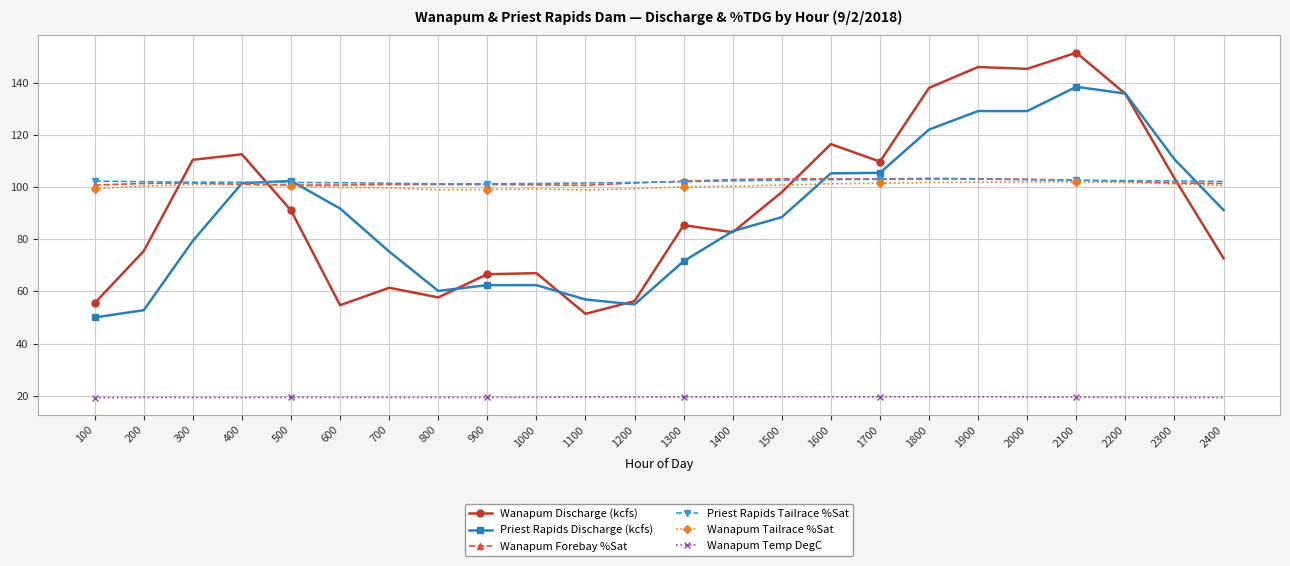

What is the value of the Wanapum Temp DegC point at the 22nd from the left?

19.3